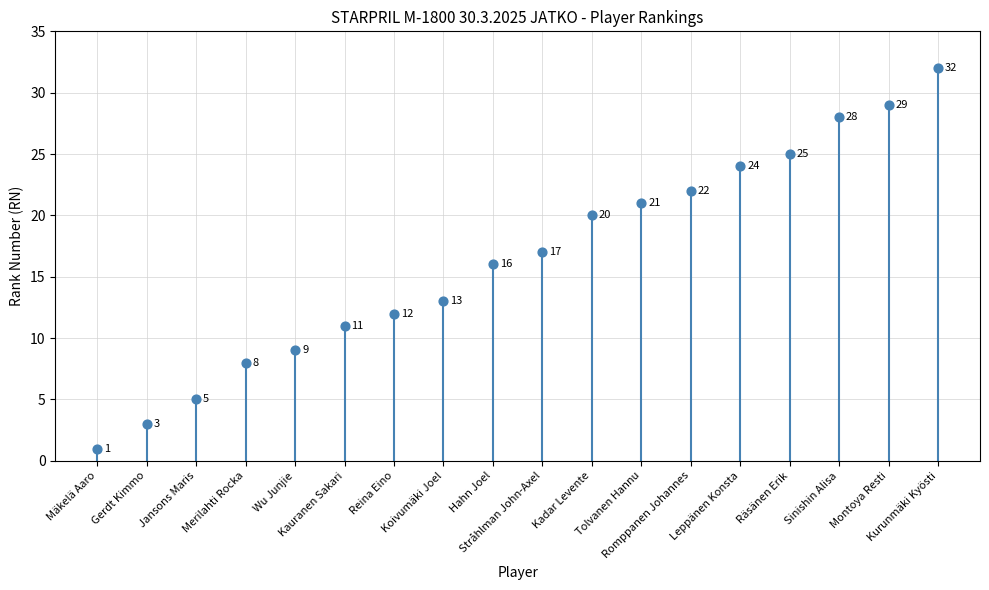

Which has a higher value, Tolvanen Hannu or Räsänen Erik?

Räsänen Erik